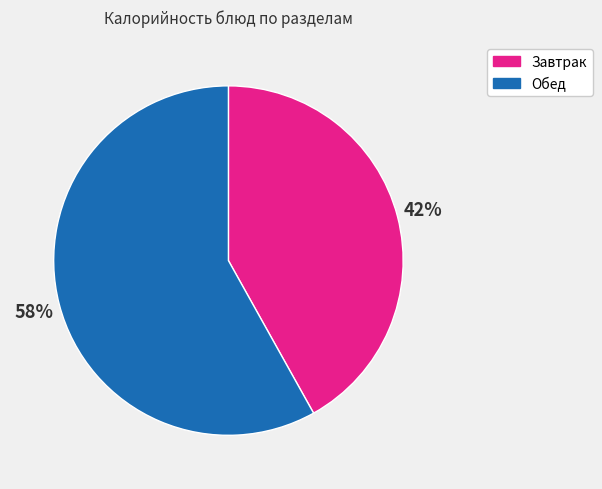

How many slices are in this pie chart?

2